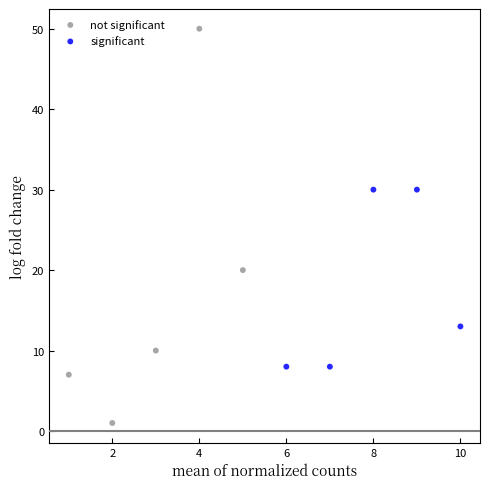

Which series has the largest Y range (max minus min)?

not significant